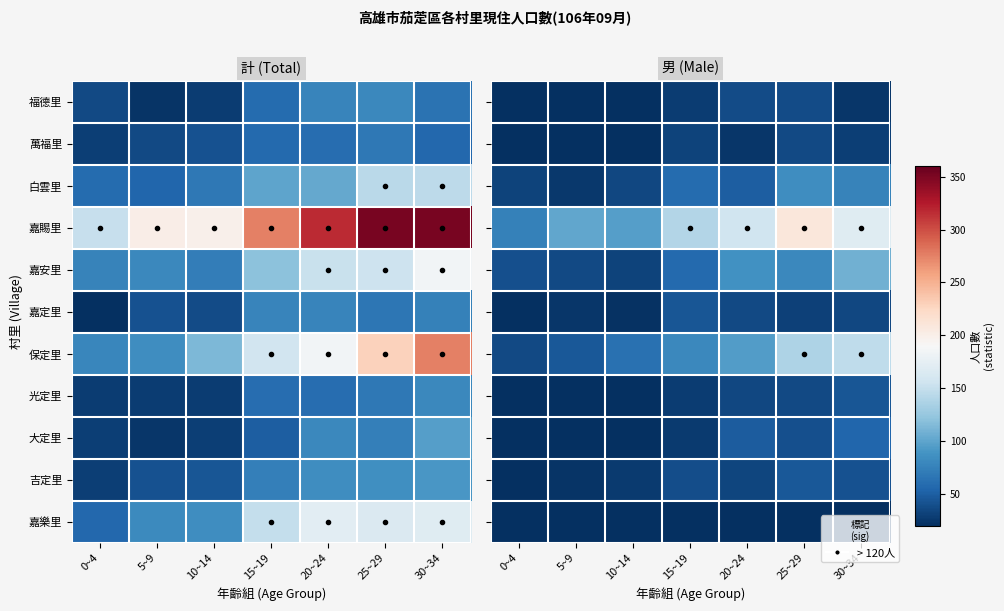

At which category does the chart reach its peak across all series?

25~29